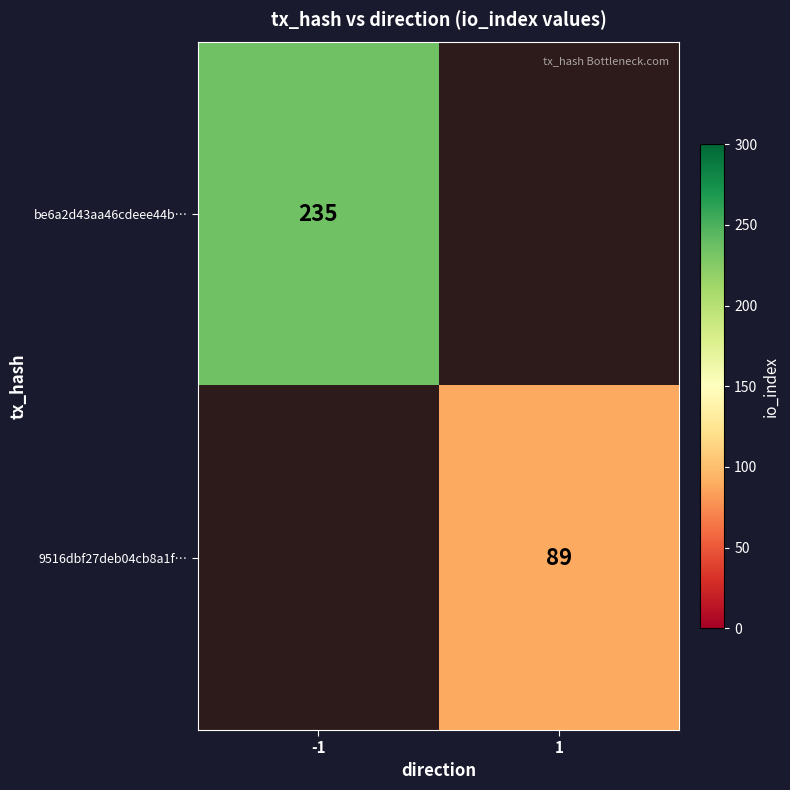

How many series are shown in this chart?

2